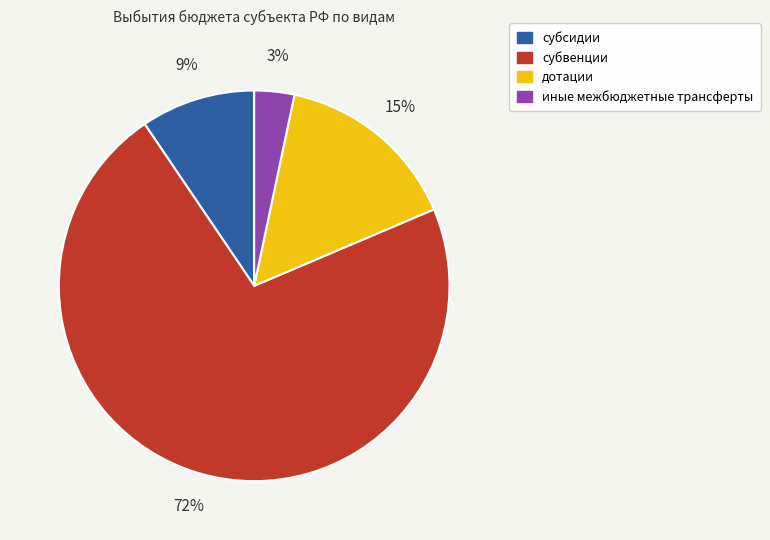

Which has a higher value, субвенции or иные межбюджетные трансферты?

субвенции